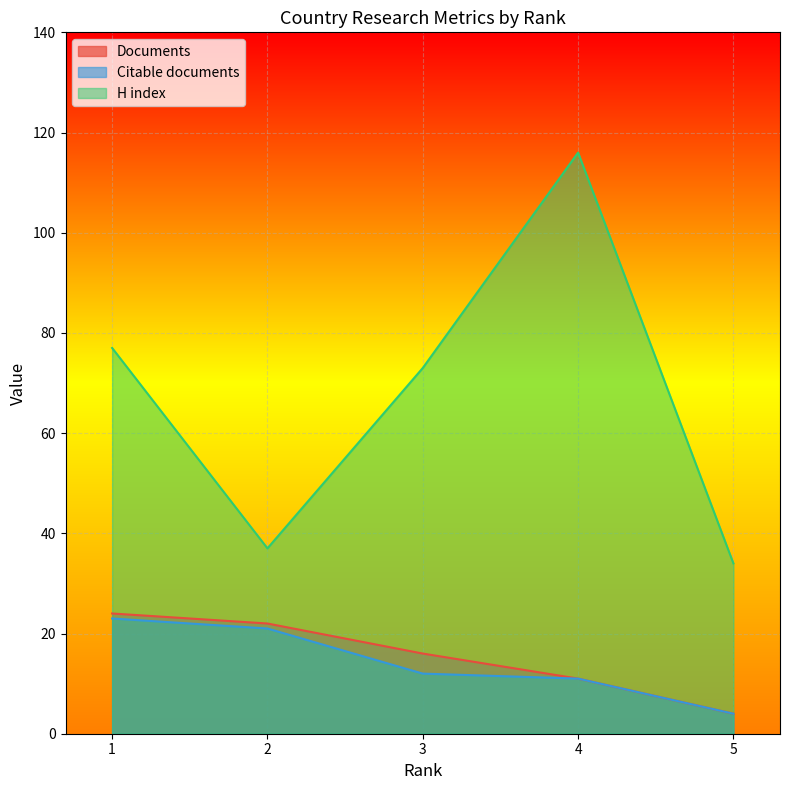

What is the sum of the Documents values at 2 and 5?

26